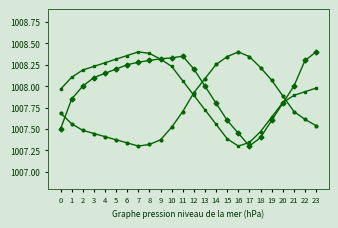

What is the difference between the highest and lowest values at 8?

1.1